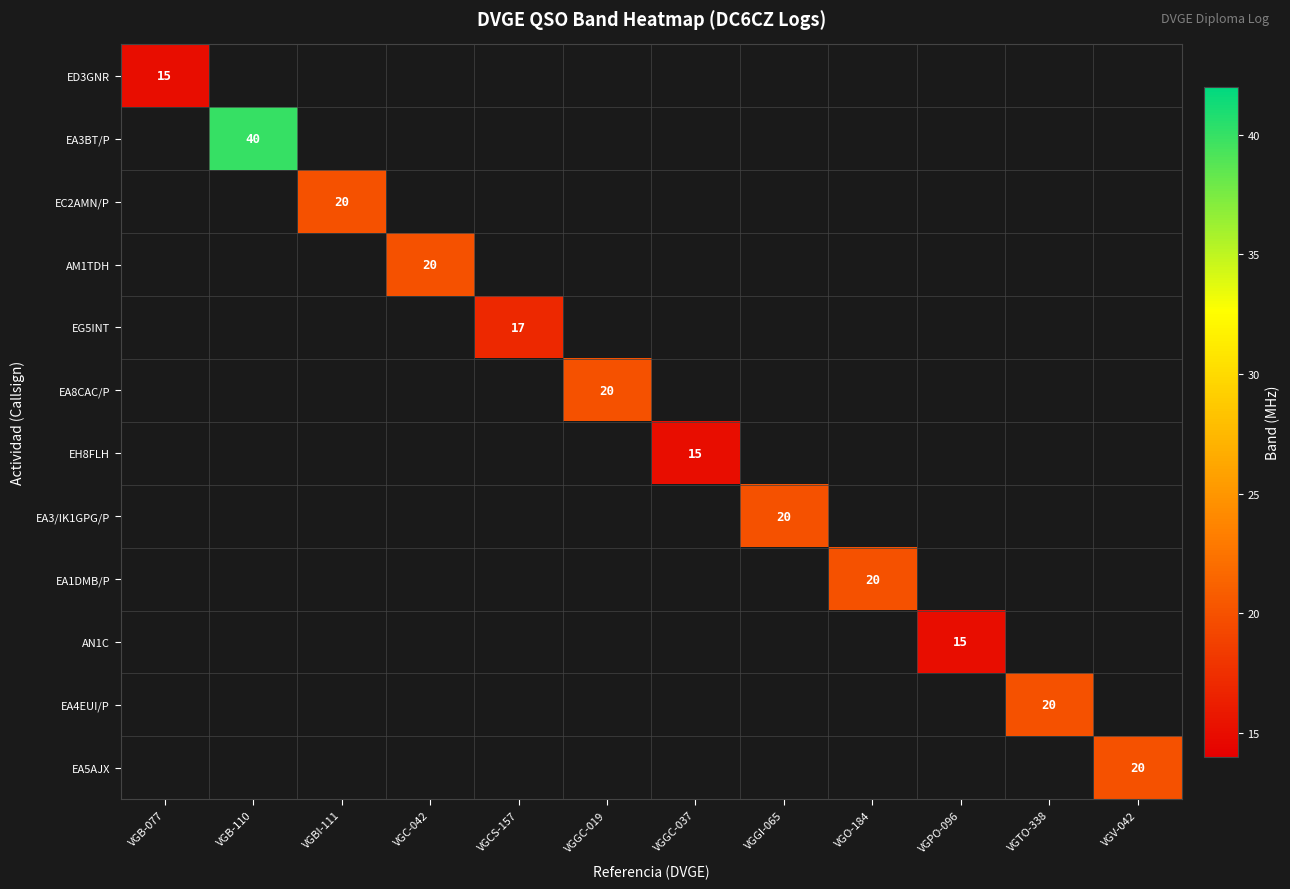

How many series are shown in this chart?

12